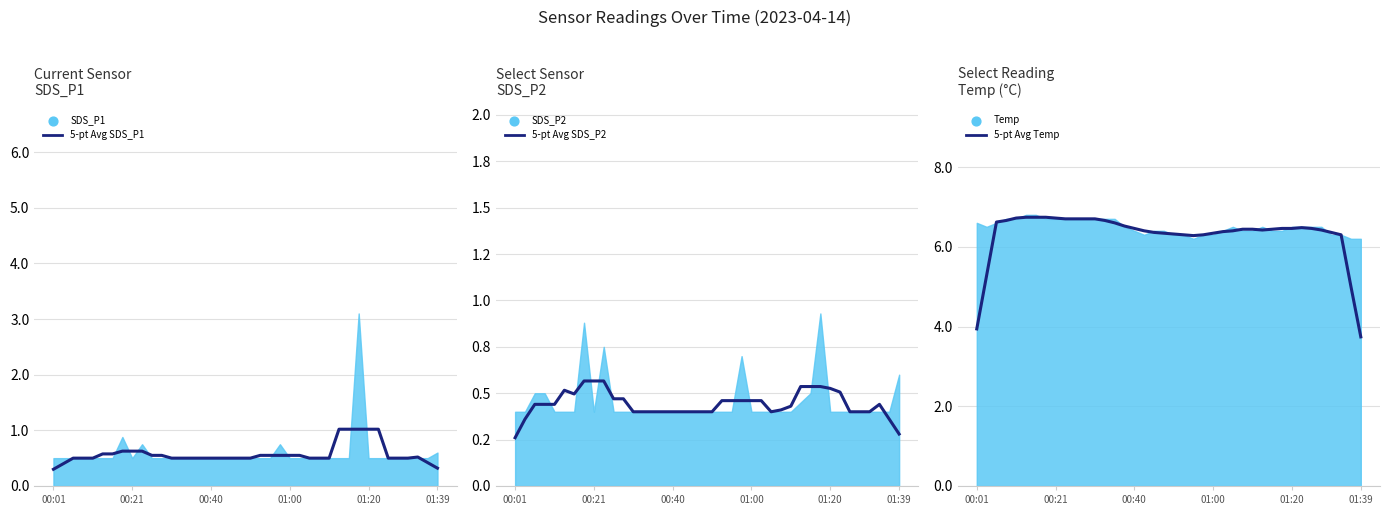

What is the total value across all series at 31?

8.0